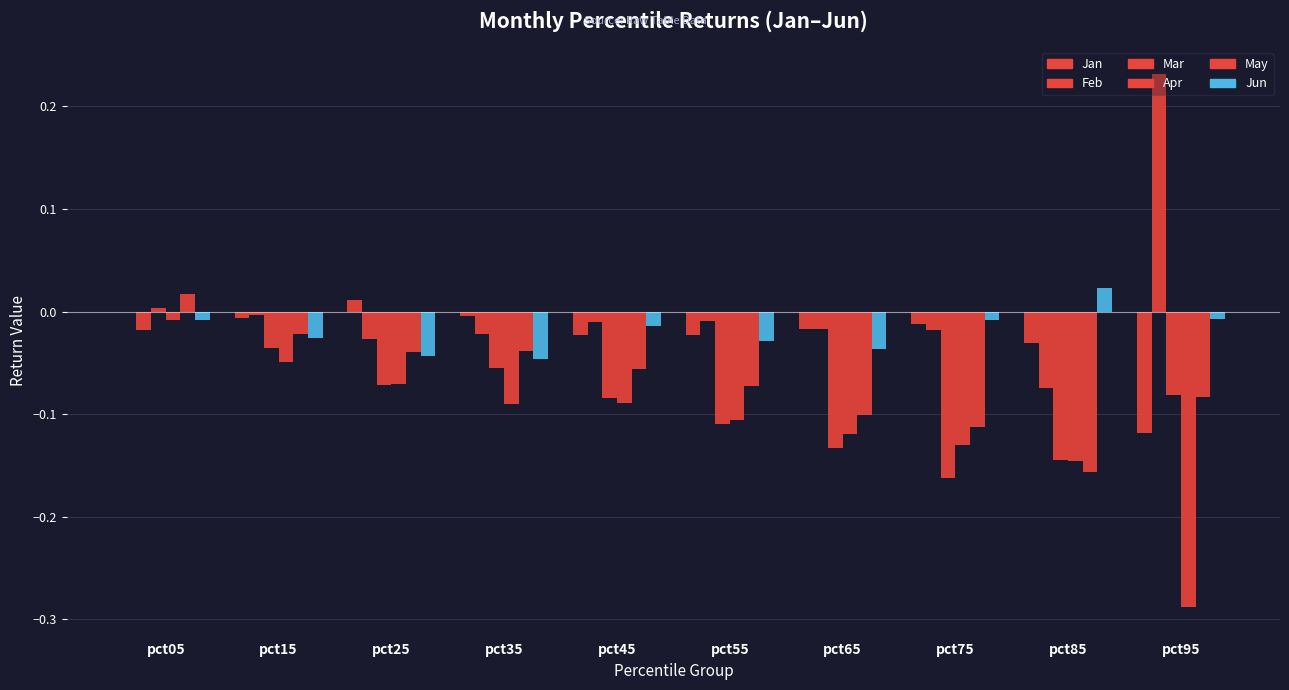

Does the chart contain stacked bars?

No